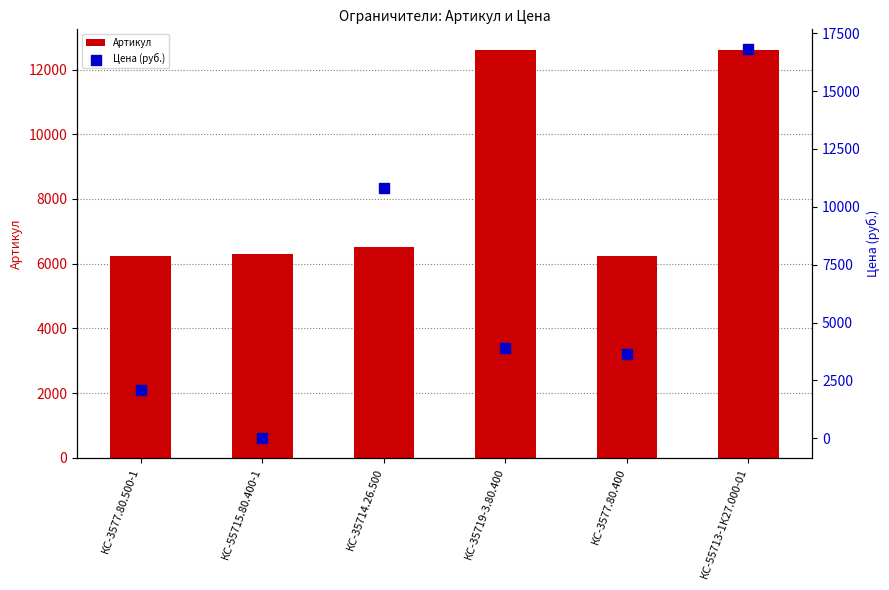

Which series has the largest Y range (max minus min)?

Цена (руб.)